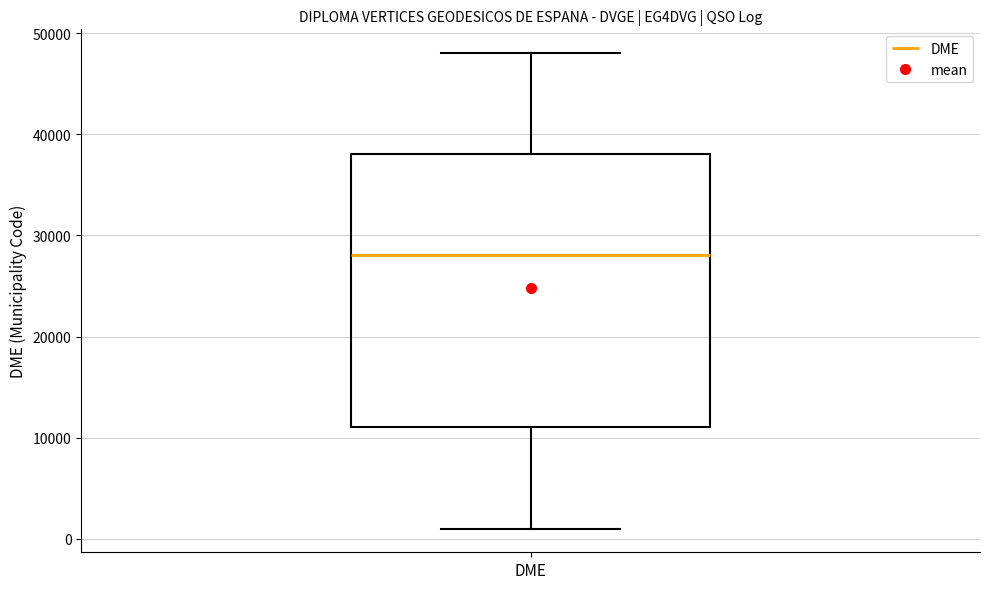

Transcribe this box plot: give where the median line is, the range the box spans, and where the two whiskers end, as read against the y-axis. The values are not printed on the chart, so give them approximately, as read against the axis.

median 28000, box 11000 to 38000, whiskers 1000 to 48000